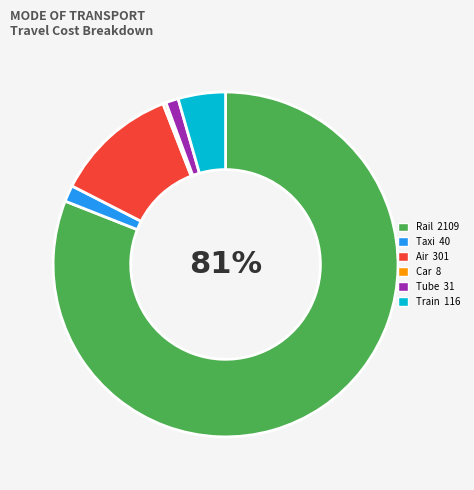

Does Tube represent more than half of the total?

No